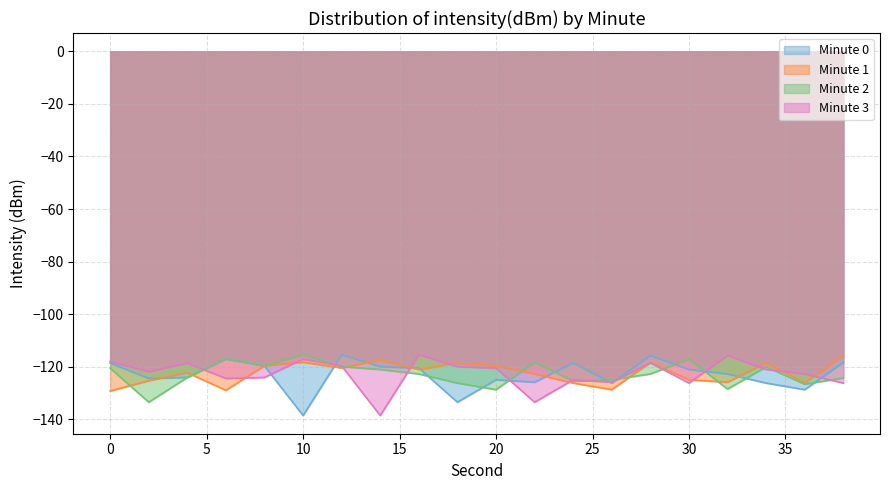

Which category has the highest value in the Minute 1 series?

38